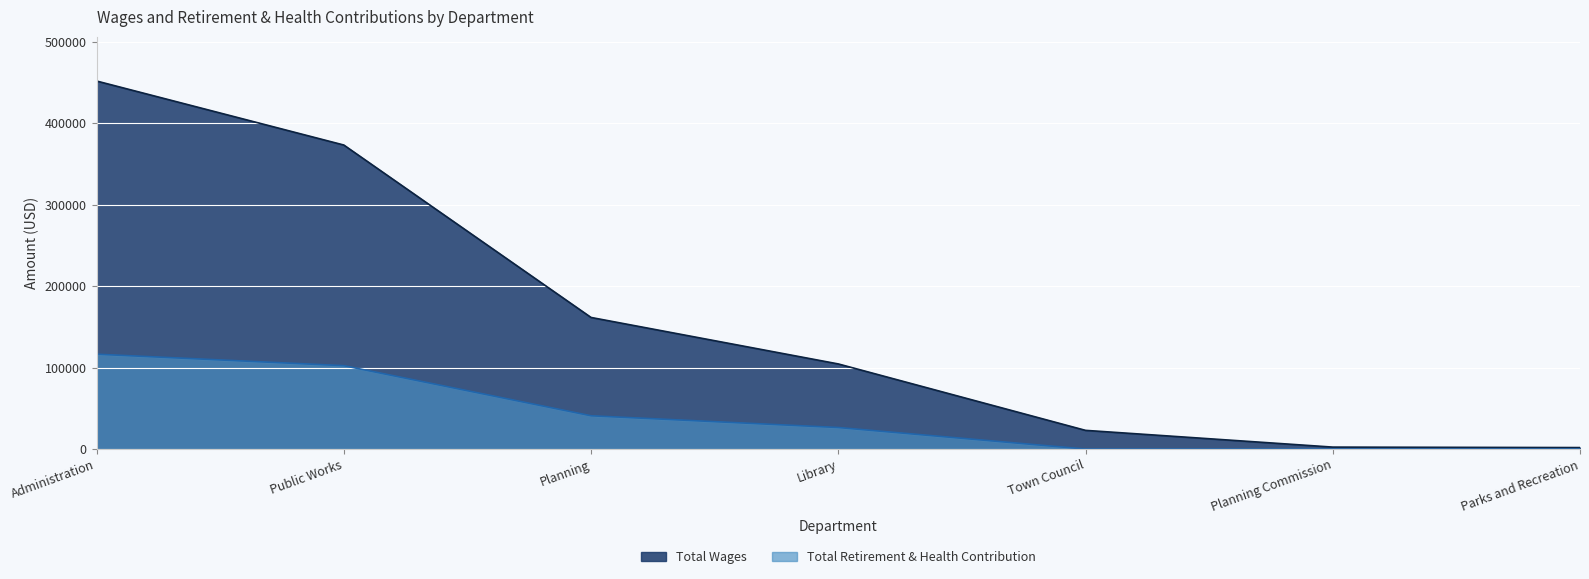

Rank the series by their maximum value, from highest to lowest.

Total Wages, Total Retirement & Health Contribution